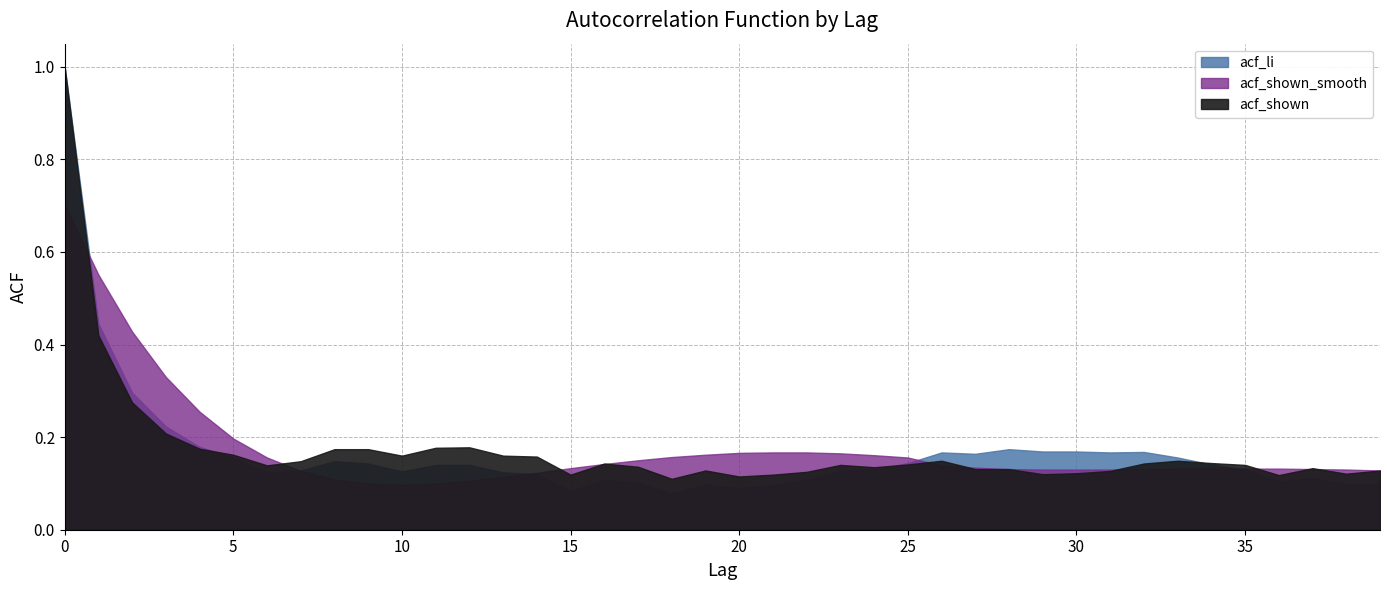

What is the sum of the acf_shown_smooth values at 10 and 27?

0.2